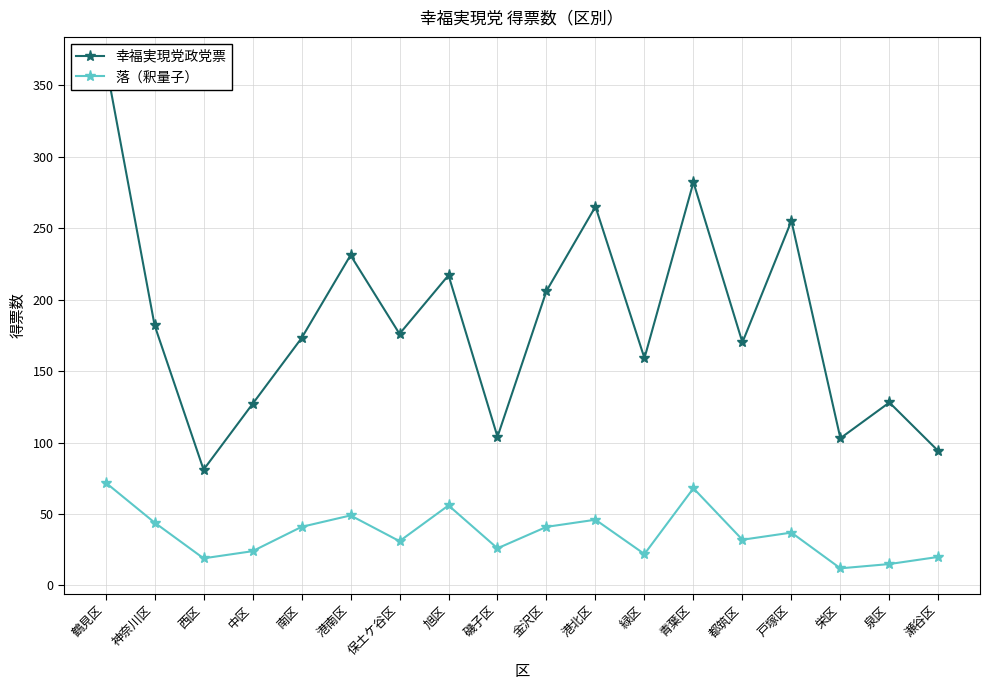

What is the difference between the second highest and second lowest values in the 落（釈量子） series?

53